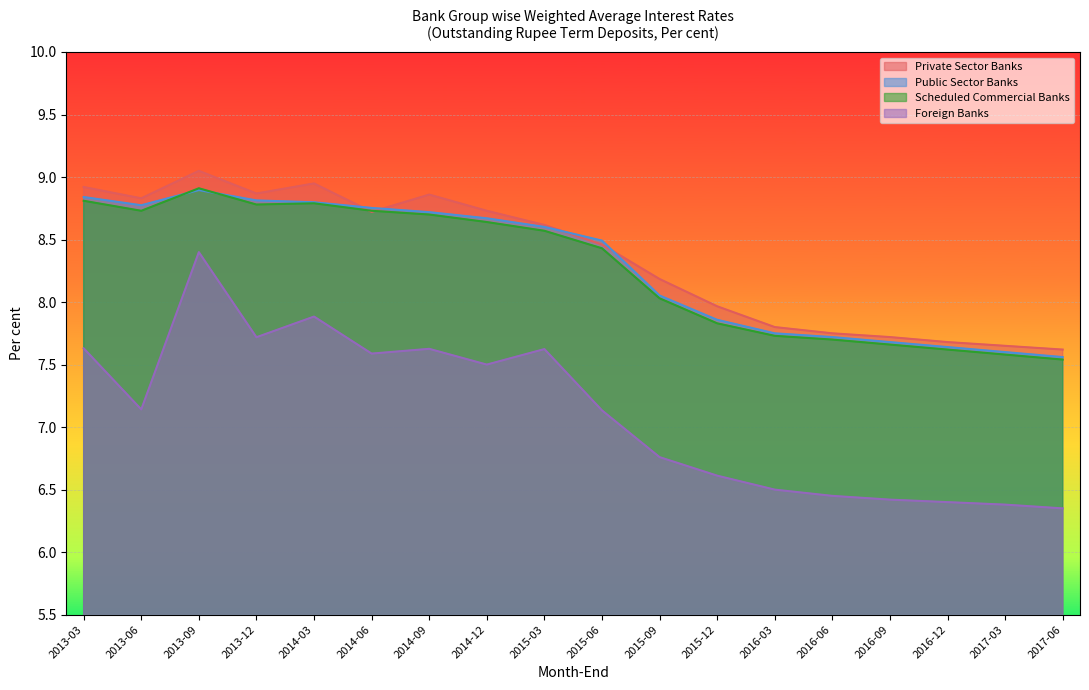

Where is Private Sector Banks nearest to the value 8?

2015-12